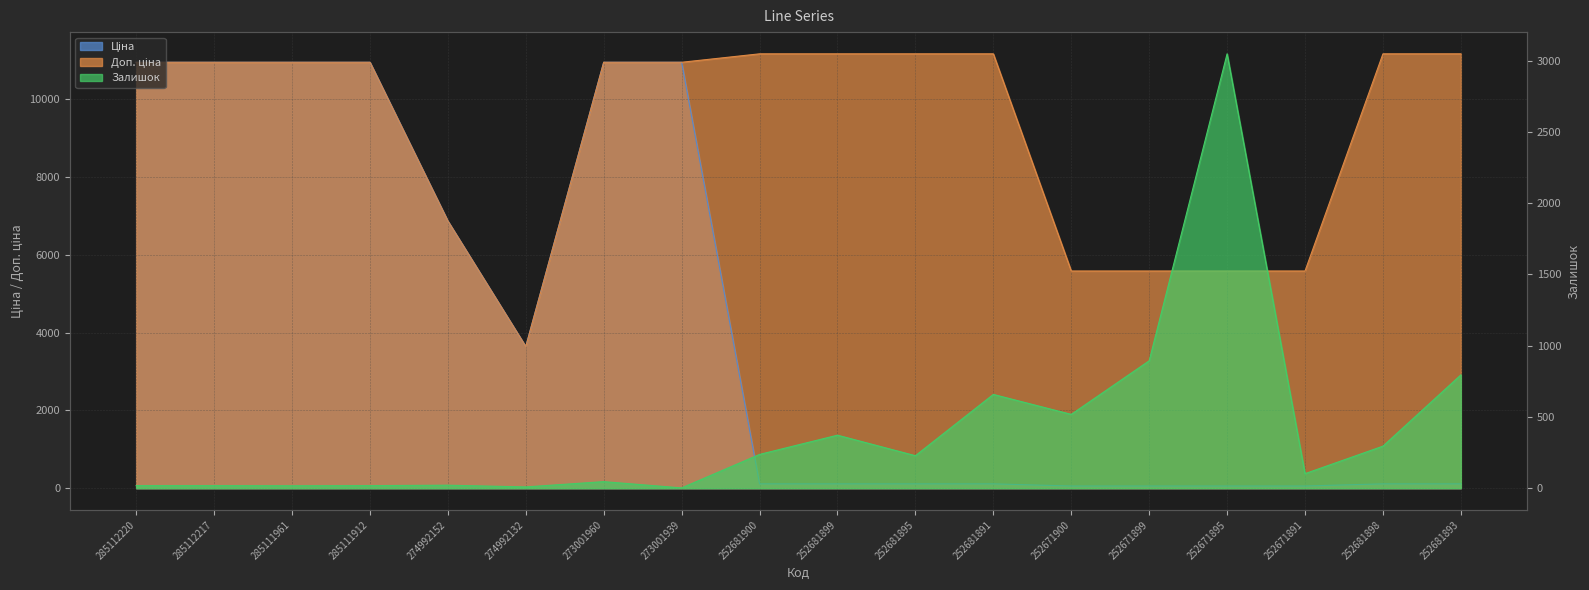

What is the minimum value for Доп. ціна?

3641.0